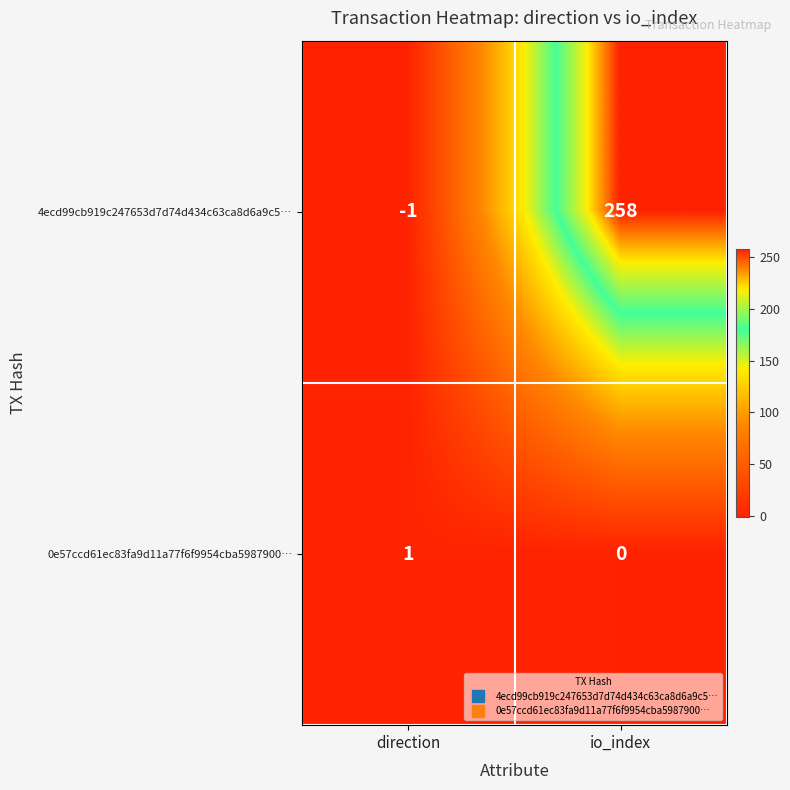

True or false: 4ecd99cb919c247653d7d74d434c63ca8d6a9c5… has a value of -1 at direction.

True